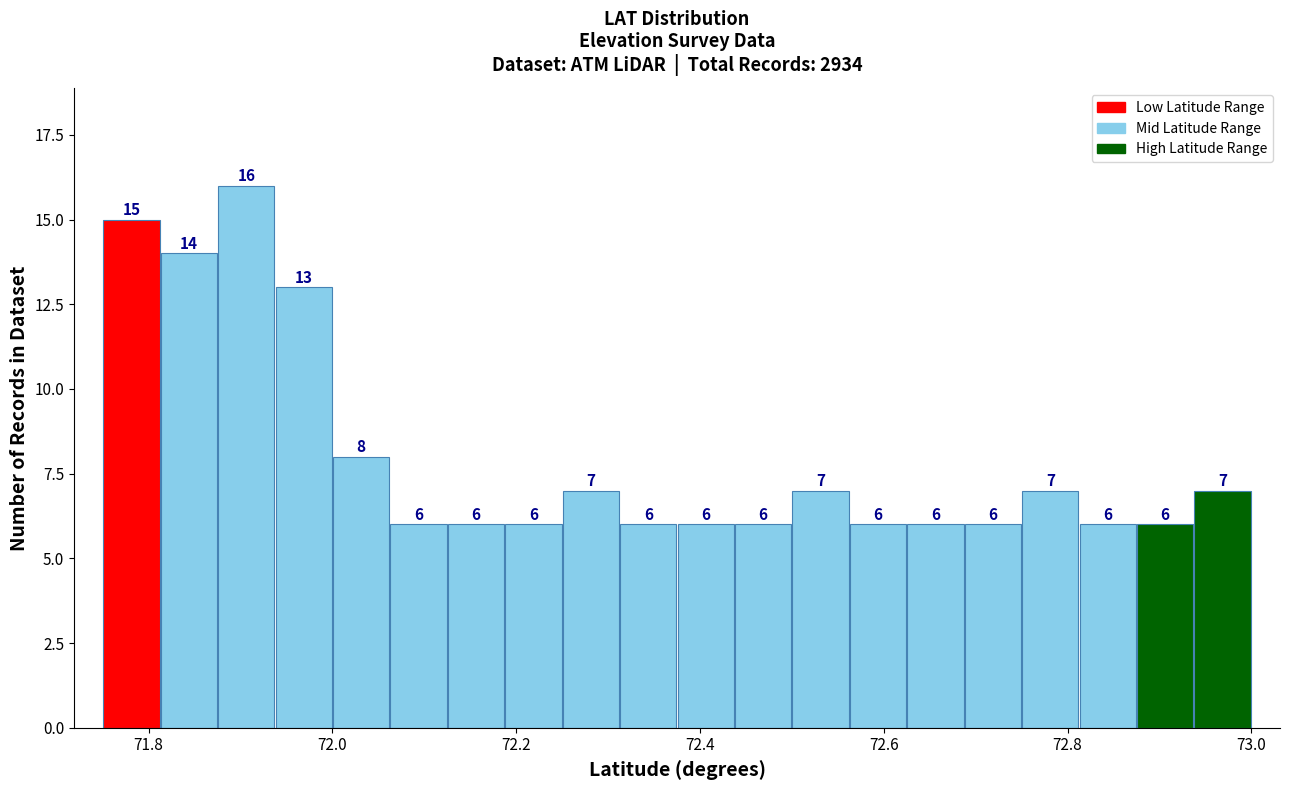

Around what value on the x-axis is the tallest bar? Give the approximate position of its centre, as read against the axis.

71.90